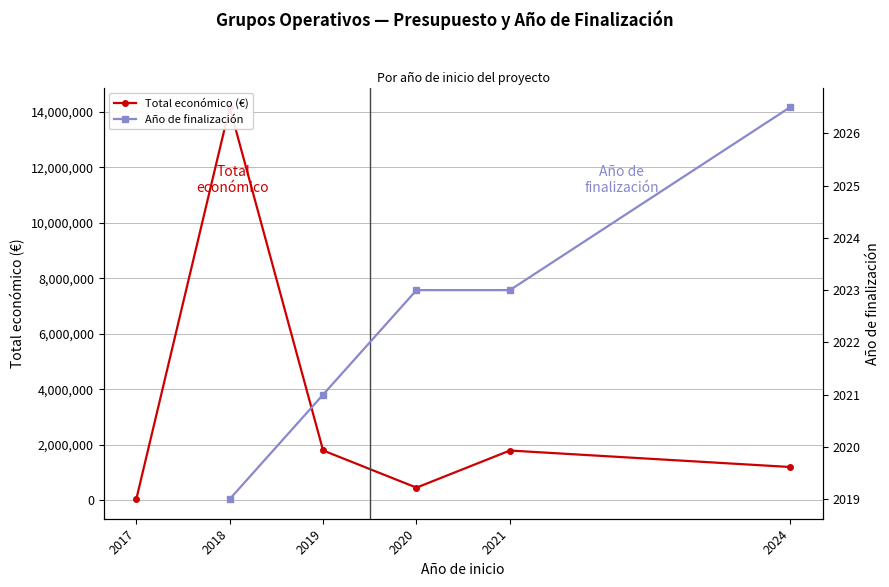

Where does the Año de finalización series first go above 2023?

2024